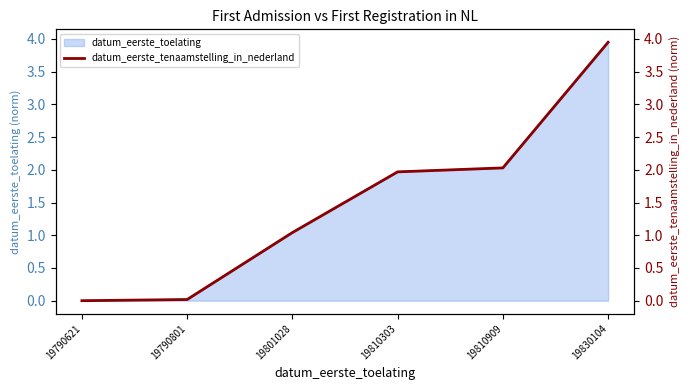

How many positive values are there?

5